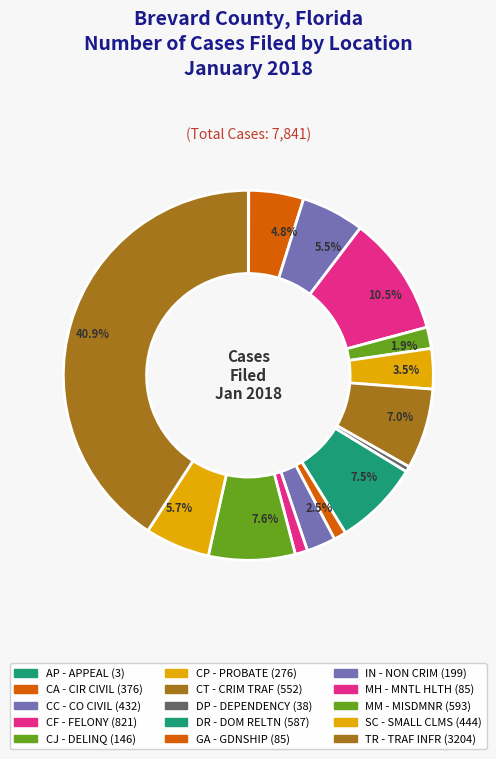

Does TR - TRAF INFR account for over 50% of the chart?

No